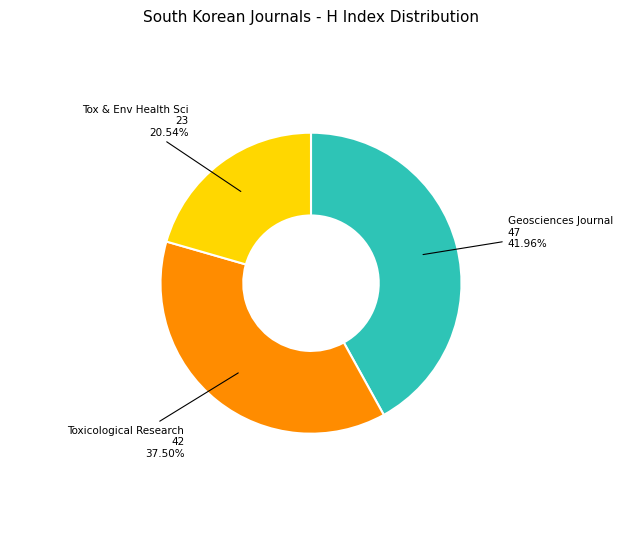

To the nearest percent, what is the average slice percentage?

33%